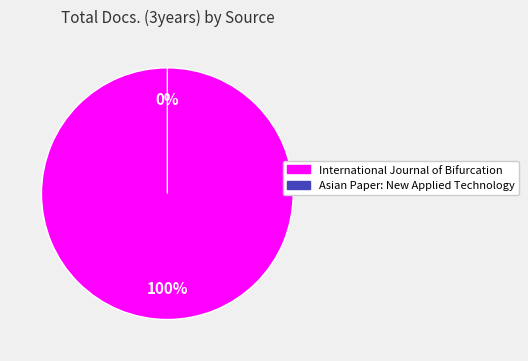

Count the number of slices in the pie.

2